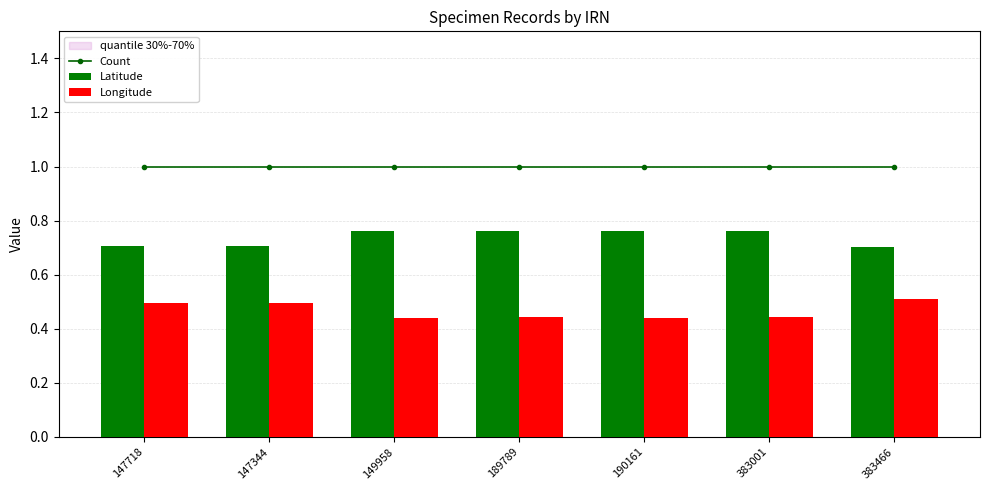

Rank the series at 147718 from highest to lowest value.

Count, Latitude, Longitude